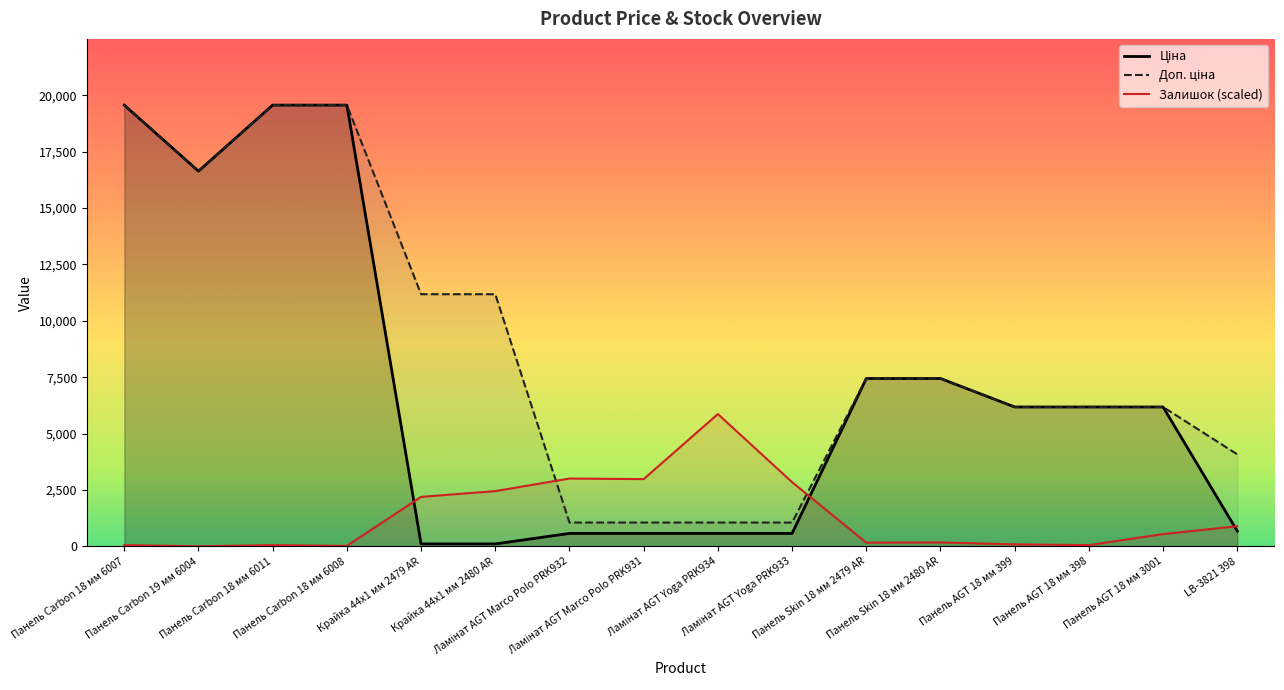

Which category has the highest value across all series?

Панель Carbon 18 мм 6007